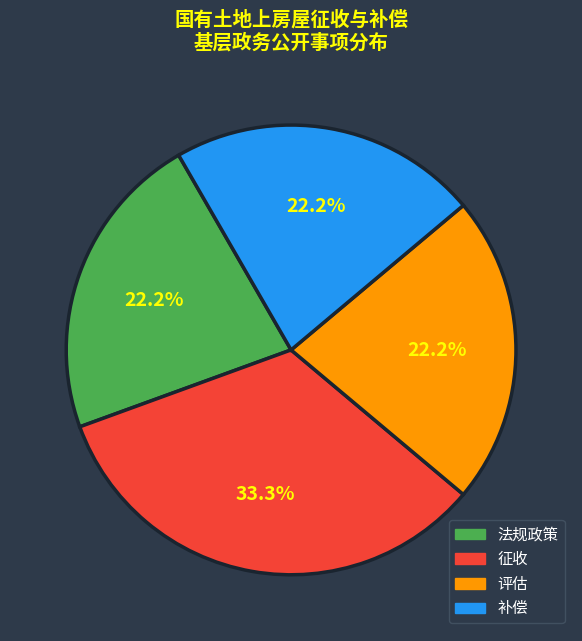

To the nearest percent, what percentage of the pie is 评估?

22%